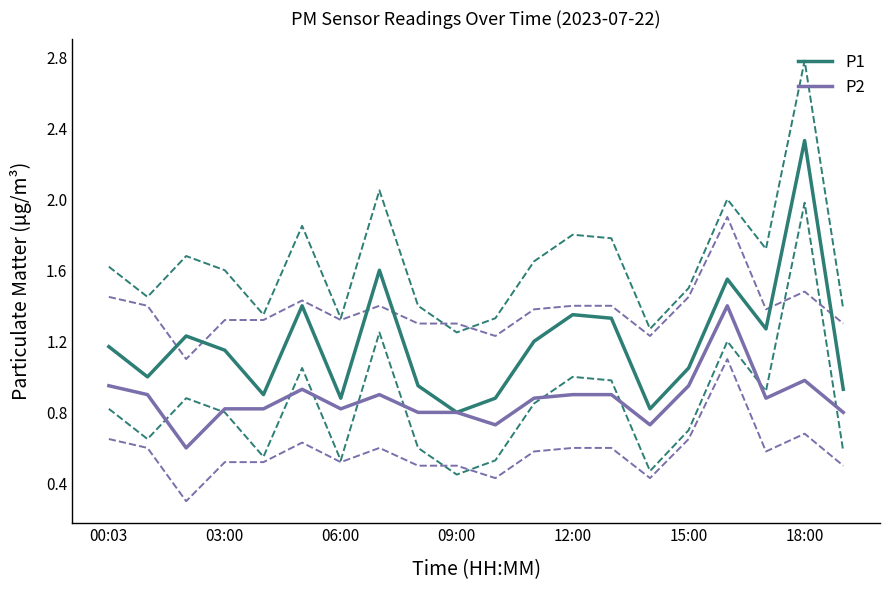

How many distinct data groups are displayed?

6